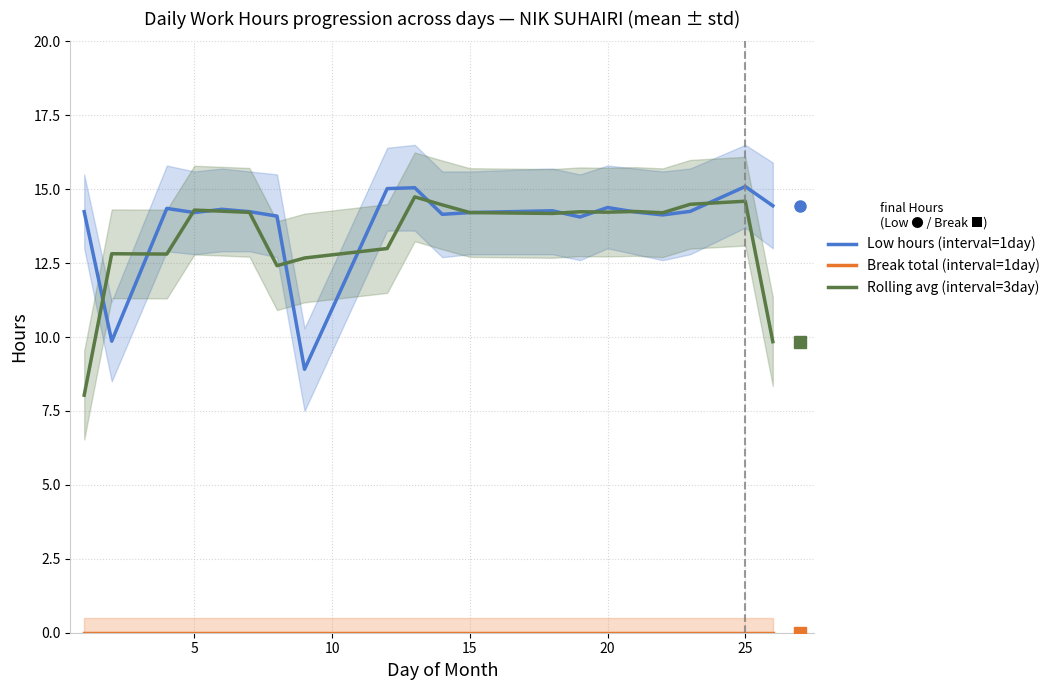

What is the lowest value of the Rolling avg (interval=3day) series?

8.0